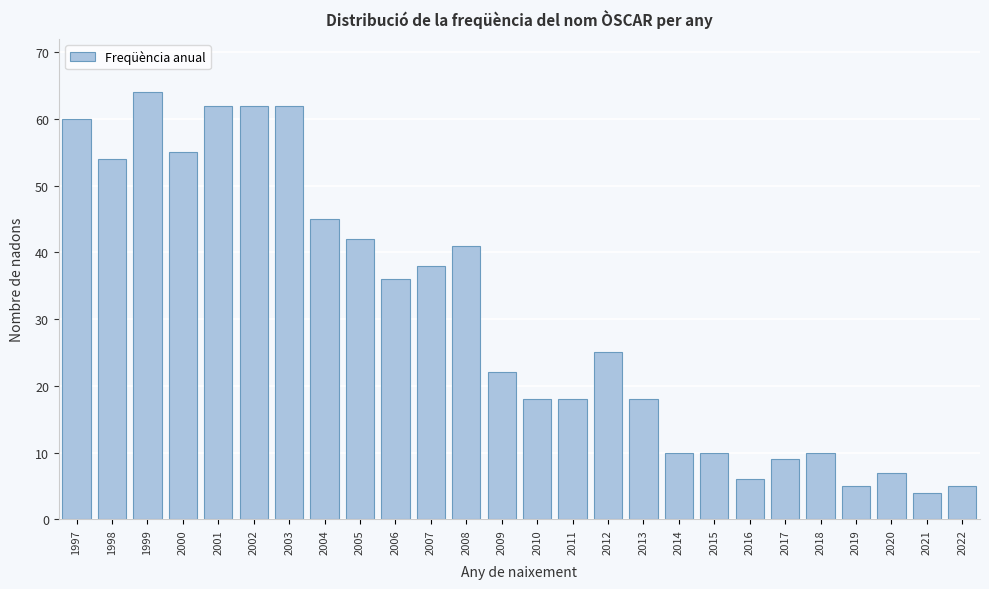

Reading left to right, what are all the values shown in this chart?

60	54	64	55	62	62	62	45	42	36	38	41	22	18	18	25	18	10	10	6	9	10	5	7	4	5